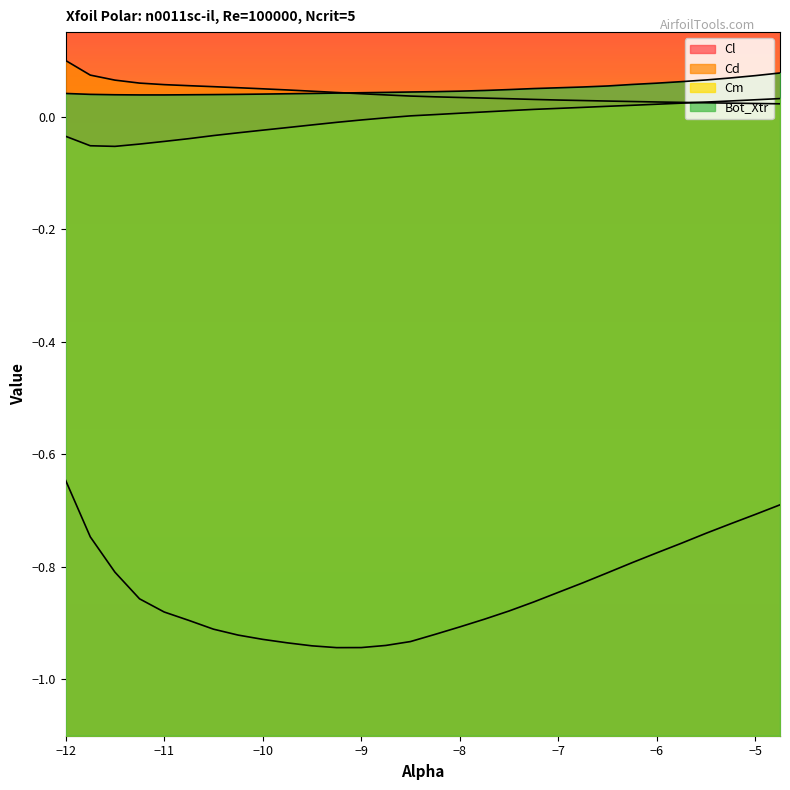

What is the difference between the second highest and second lowest values in the Cd series?

0.1